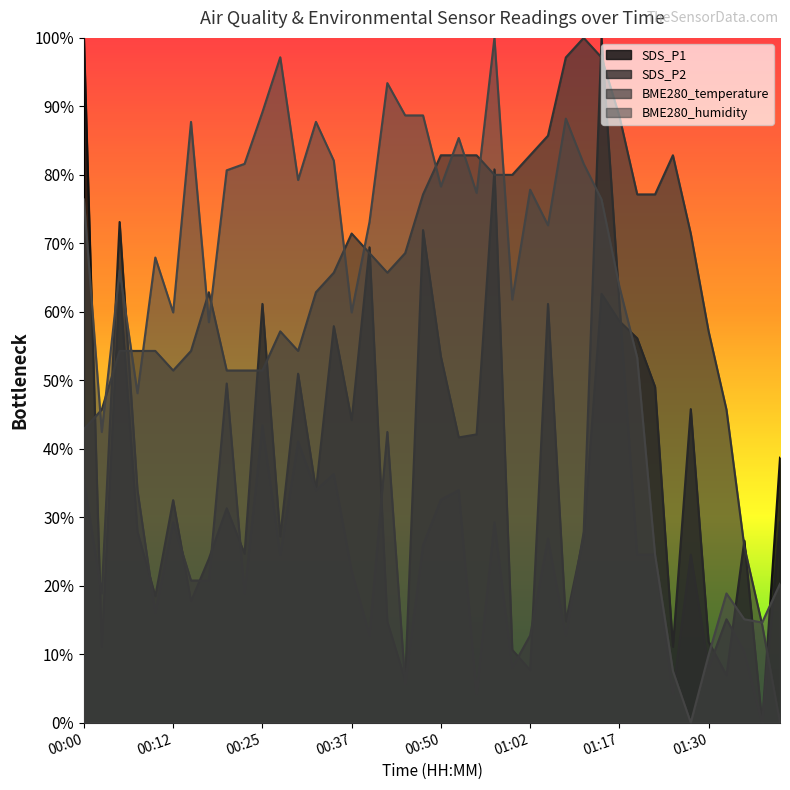

Which category has the highest value in the SDS_P2 series?

01:14